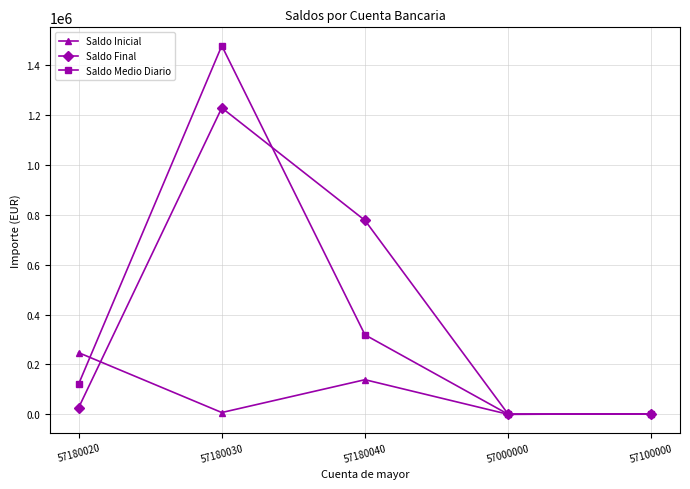

What is the sum of all Saldo Inicial values?

395878.7